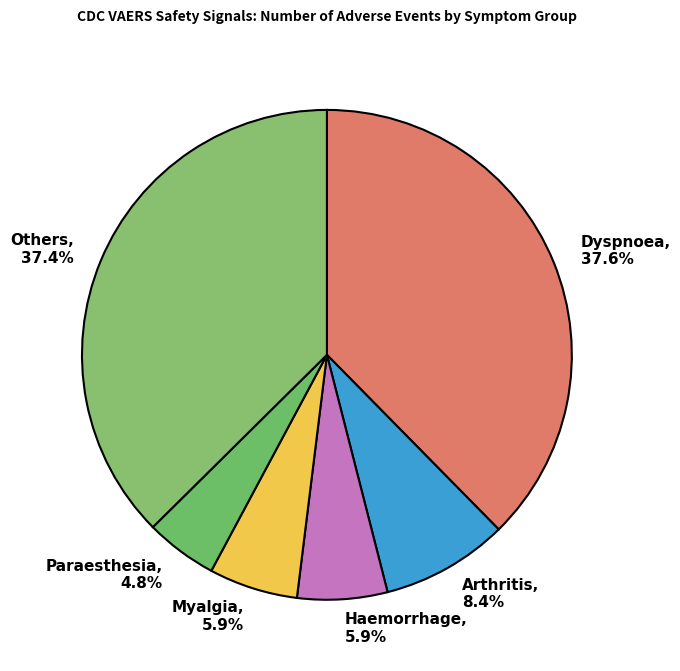

Between Paraesthesia, 4.8% and Dyspnoea, 37.6%, which is larger?

Dyspnoea, 37.6%